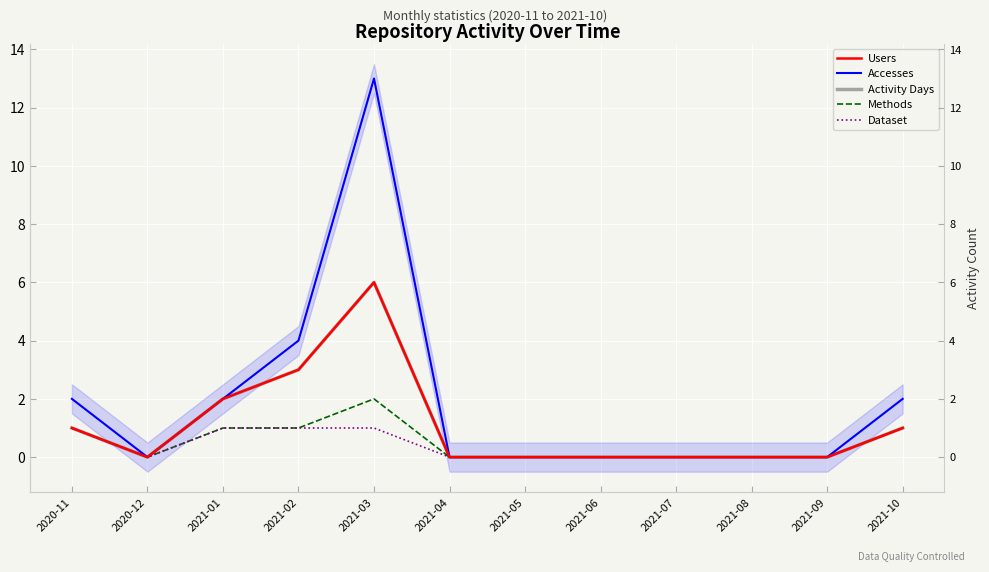

Does the chart display data point markers on the line(s)?

No